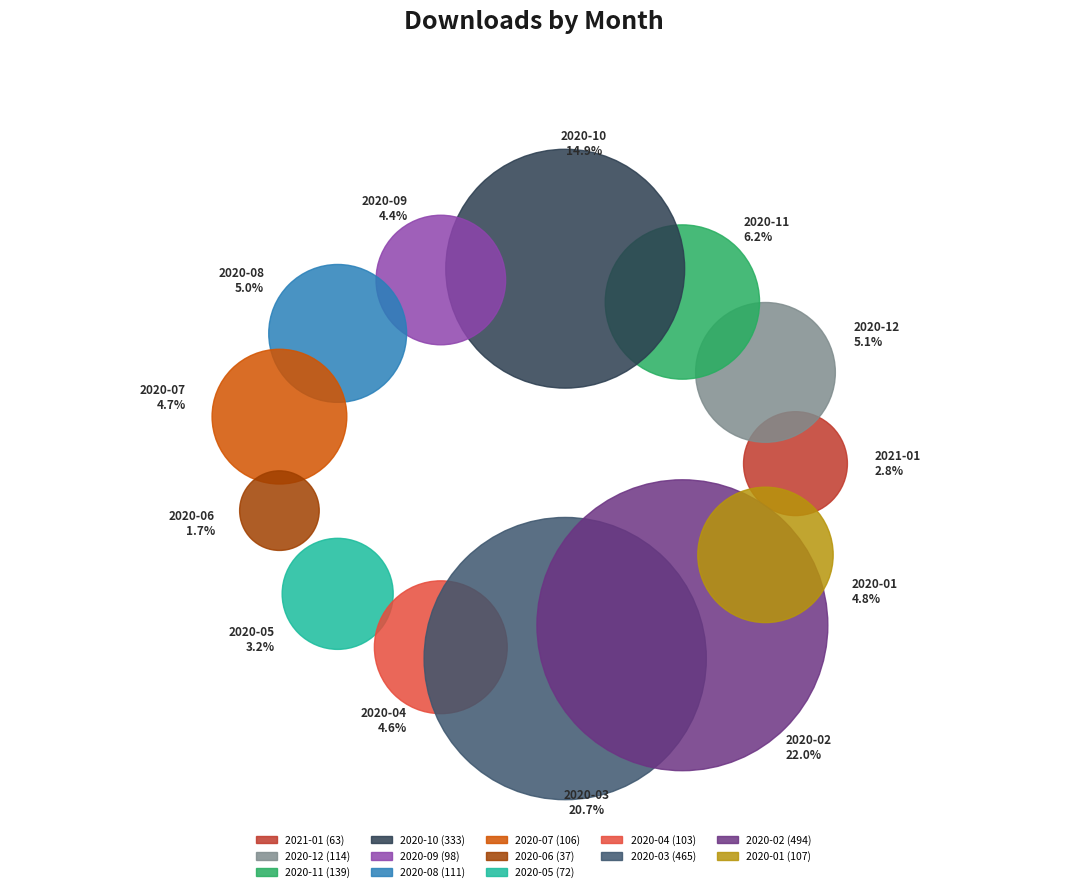

What percentage is the 2020-10 slice, to the nearest percent?

15%